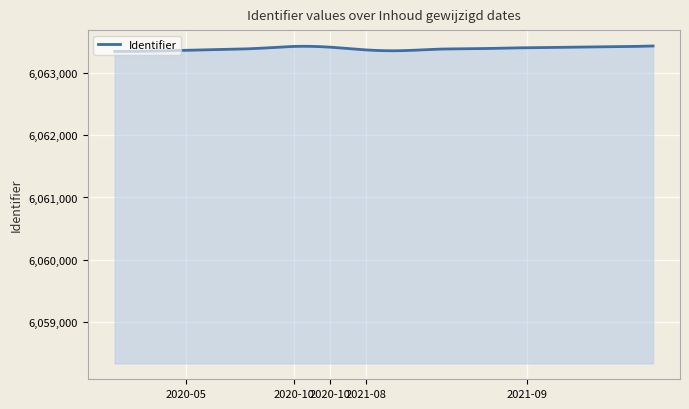

What is the minimum value shown in the chart?

6063340.8